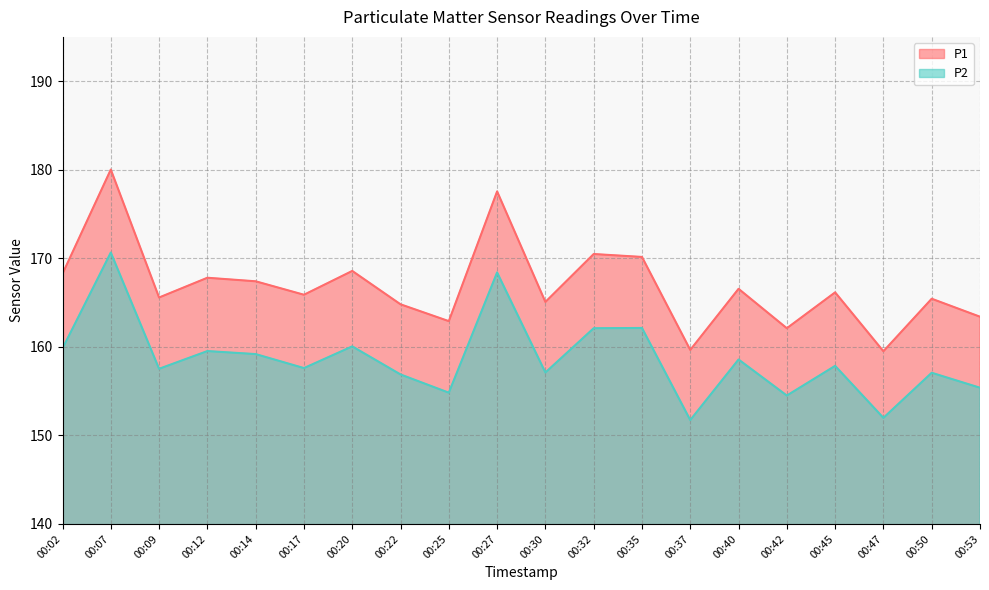

True or false: P1 and P2 intersect in this chart.

False